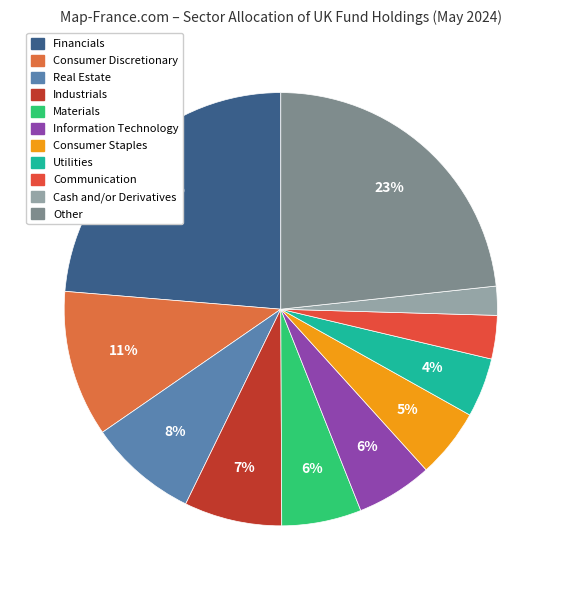

Combined, what portion of the pie is Consumer Staples and Communication?

8.3%